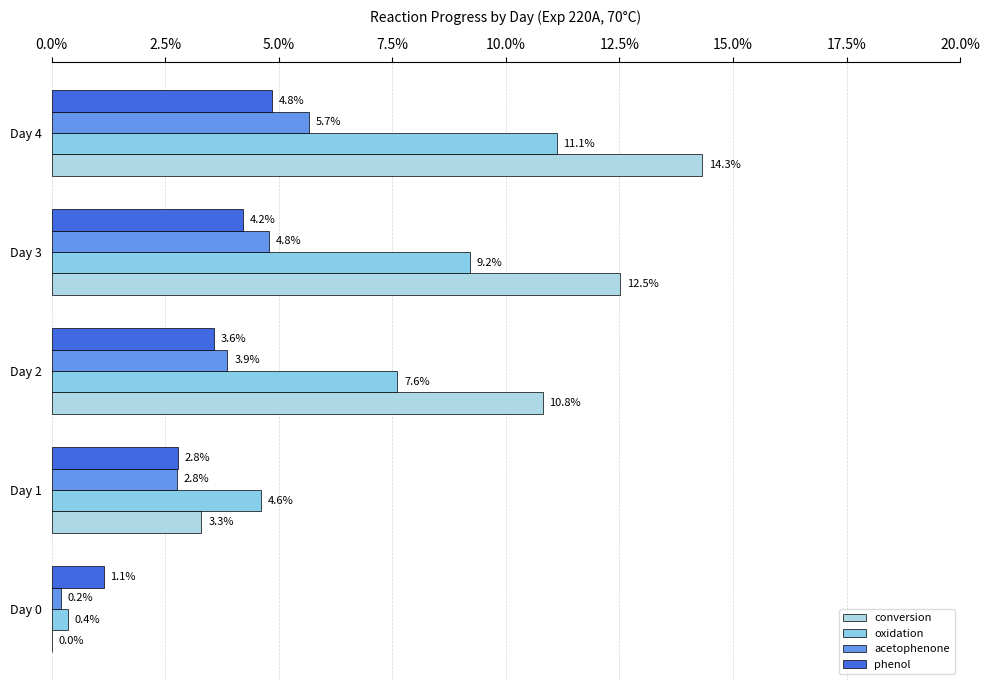

What is the average value of the conversion series?

8.2